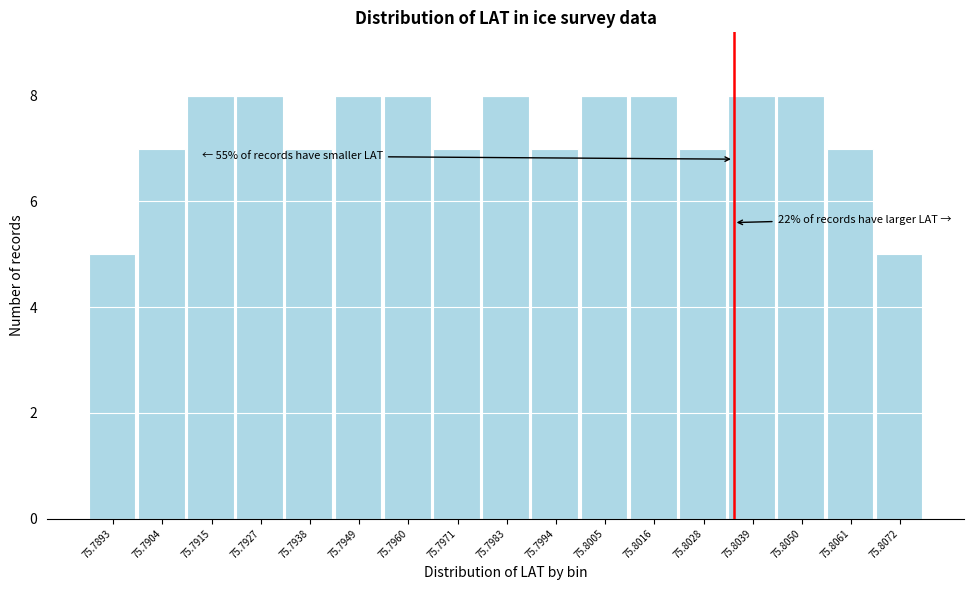

Reading left to right, what are all the values shown in this chart?

75.7893=5	75.7904=7	75.7915=8	75.7927=8	75.7938=7	75.7949=8	75.7960=8	75.7971=7	75.7983=8	75.7994=7	75.8005=8	75.8016=8	75.8028=7	75.8039=8	75.8050=8	75.8061=7	75.8072=5